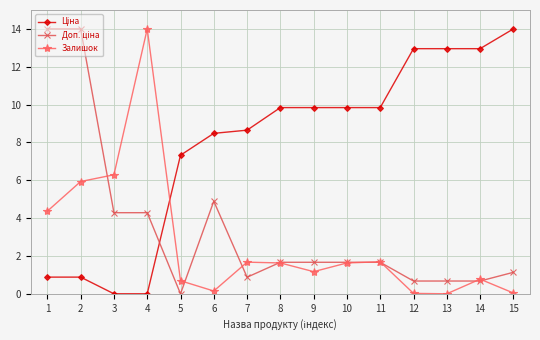

What is the greatest value displayed?

14.0